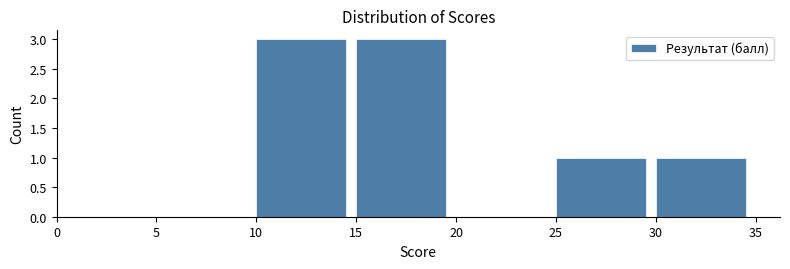

How tall is the bar that spans 30 to 35 on the x-axis? The values are not printed on the chart, so give them approximately, as read against the axis.

1